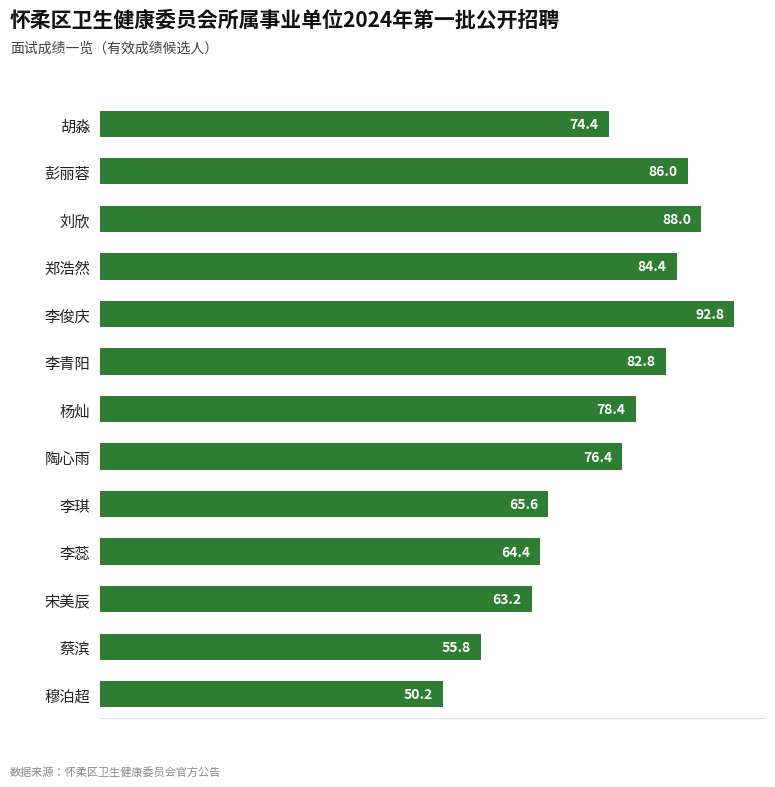

What is the smallest value displayed?

50.2